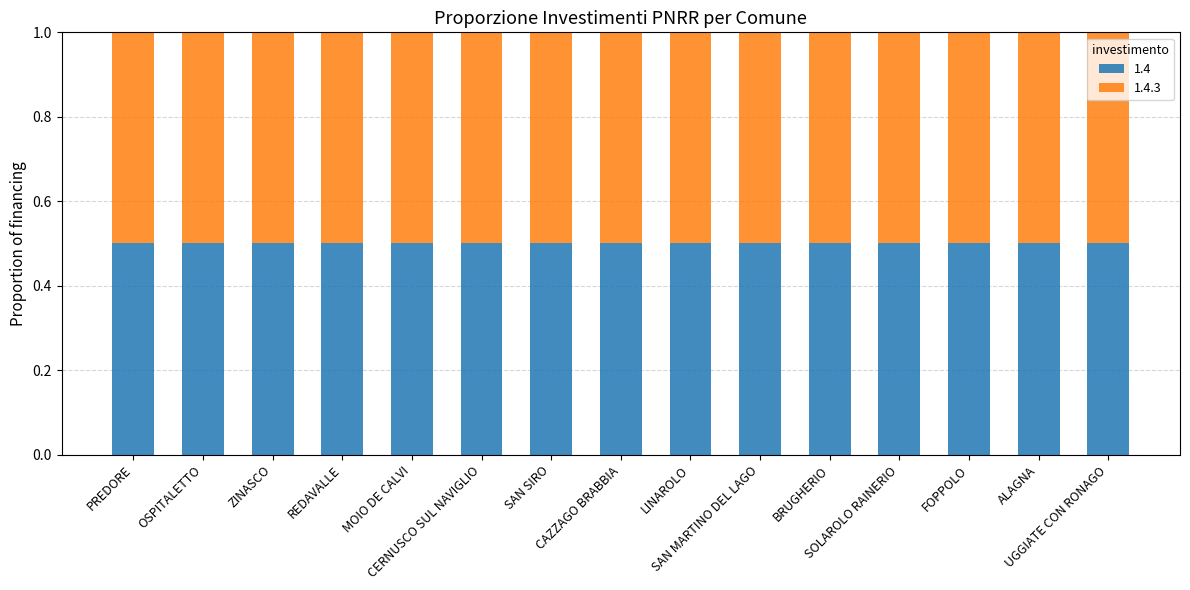

Rank the categories by 1.4.3 value from highest to lowest.

CERNUSCO SUL NAVIGLIO, BRUGHERIO, OSPITALETTO, FOPPOLO, CAZZAGO BRABBIA, PREDORE, LINAROLO, UGGIATE CON RONAGO, MOIO DE CALVI, SAN MARTINO DEL LAGO, SAN SIRO, SOLAROLO RAINERIO, REDAVALLE, ZINASCO, ALAGNA